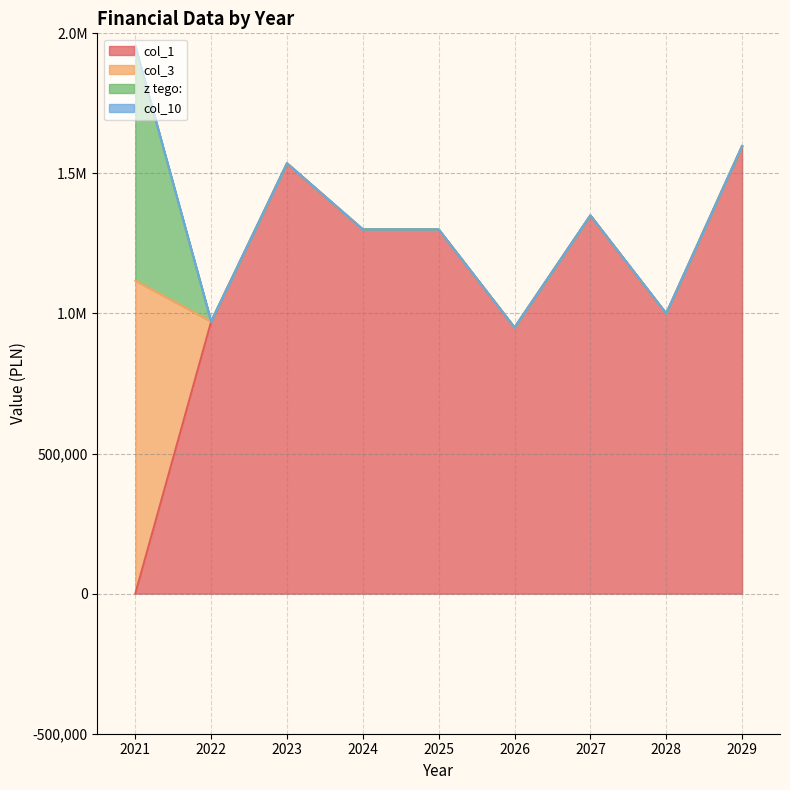

How many data points in col_3 are above 0?

1